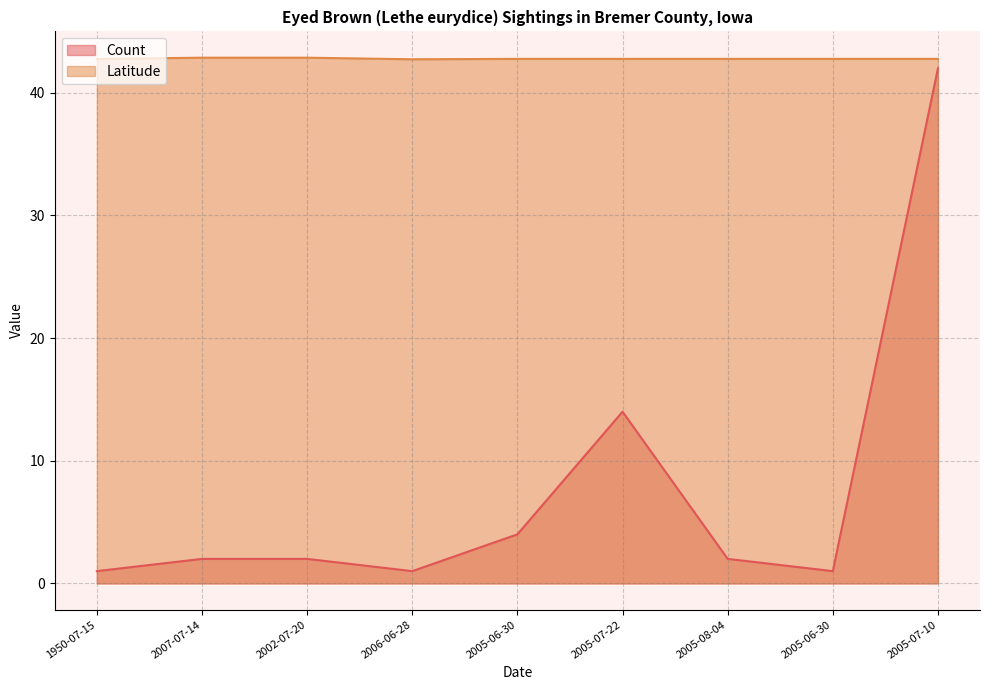

What are all the series names shown in the legend?

Count, Latitude